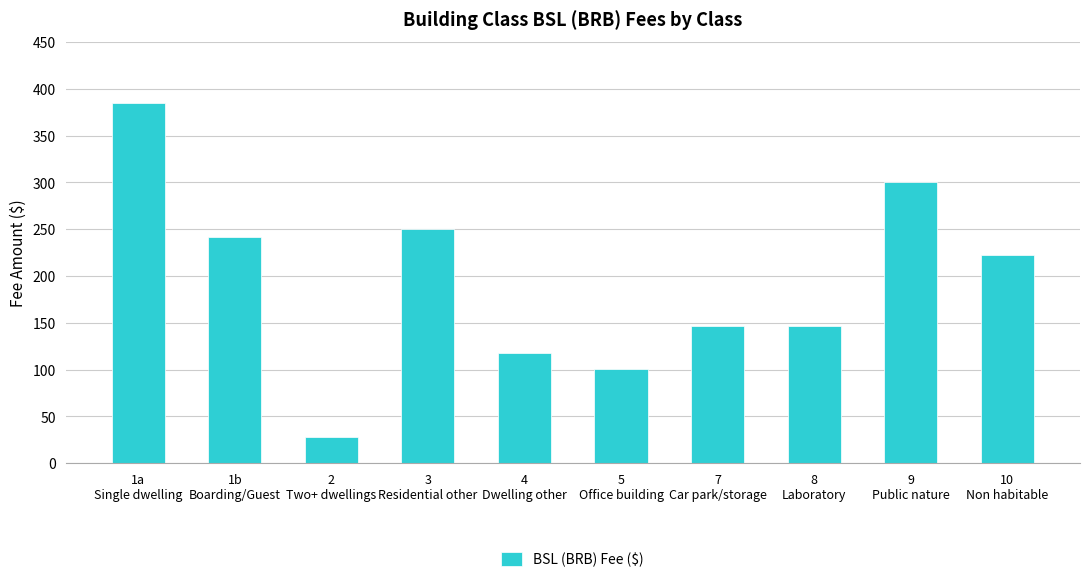

Are the bars grouped side by side (vs. stacked)?

No